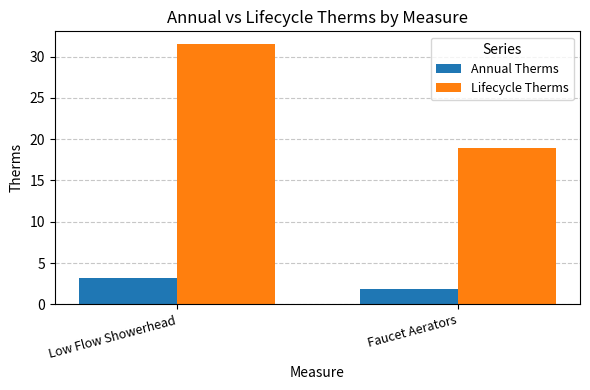

What is the spread (max minus min) of values at Low Flow Showerhead?

28.3